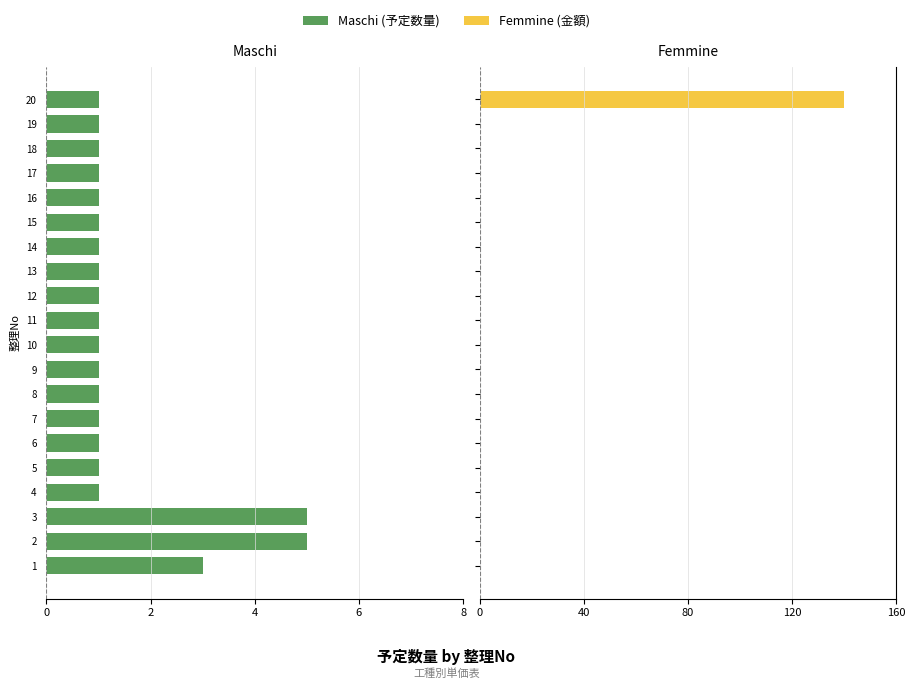

Which category has the lowest value across all series?

2